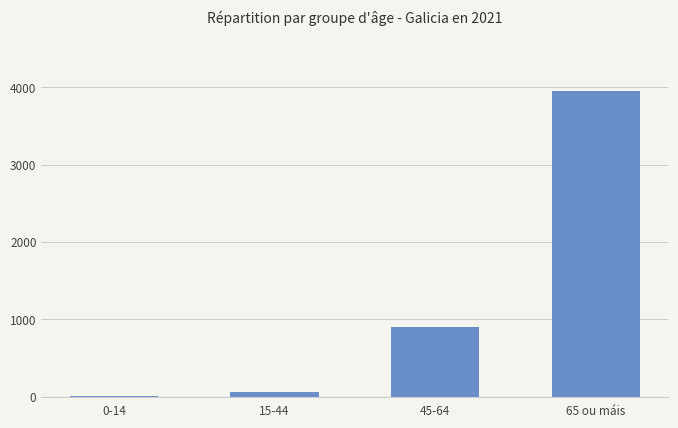

What is the sum of all values?

4923